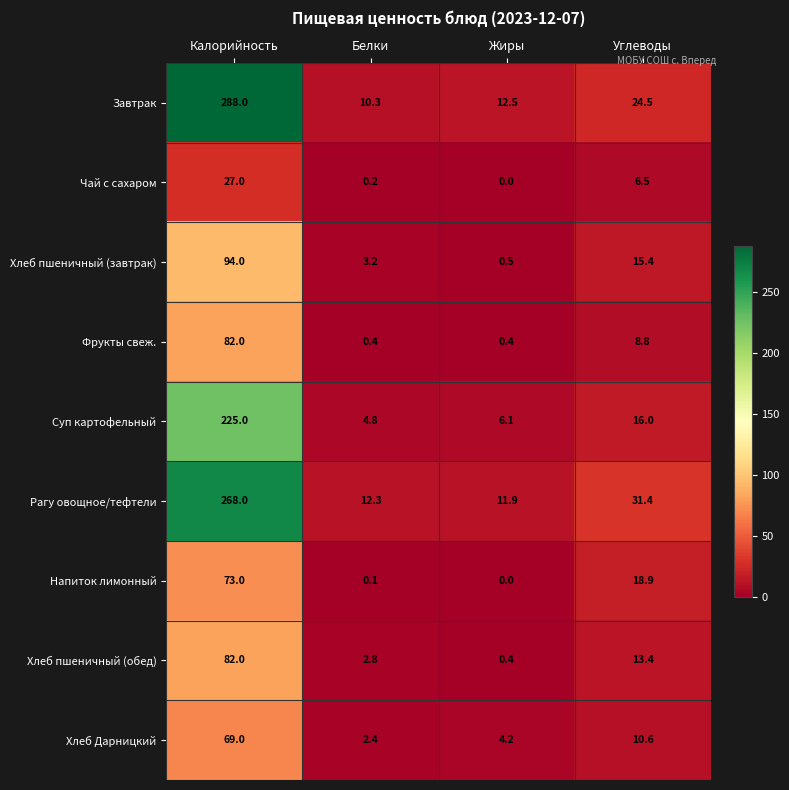

What is the difference between the maximum and second lowest values in the Хлеб пшеничный (завтрак) series?

90.8